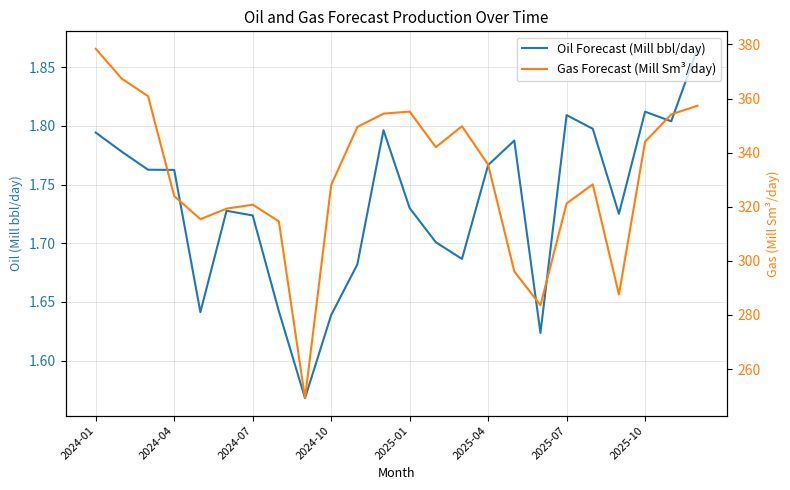

List the labels in order of Gas Forecast (Mill Sm³/day) value, largest first.

2024-01, 2024-04, 2024-07, 23, 12, 11, 22, 14, 10, 21, 13, 15, 19, 9, 2024-10, 18, 2025-07, 2025-04, 2025-01, 2025-10, 16, 20, 17, 8